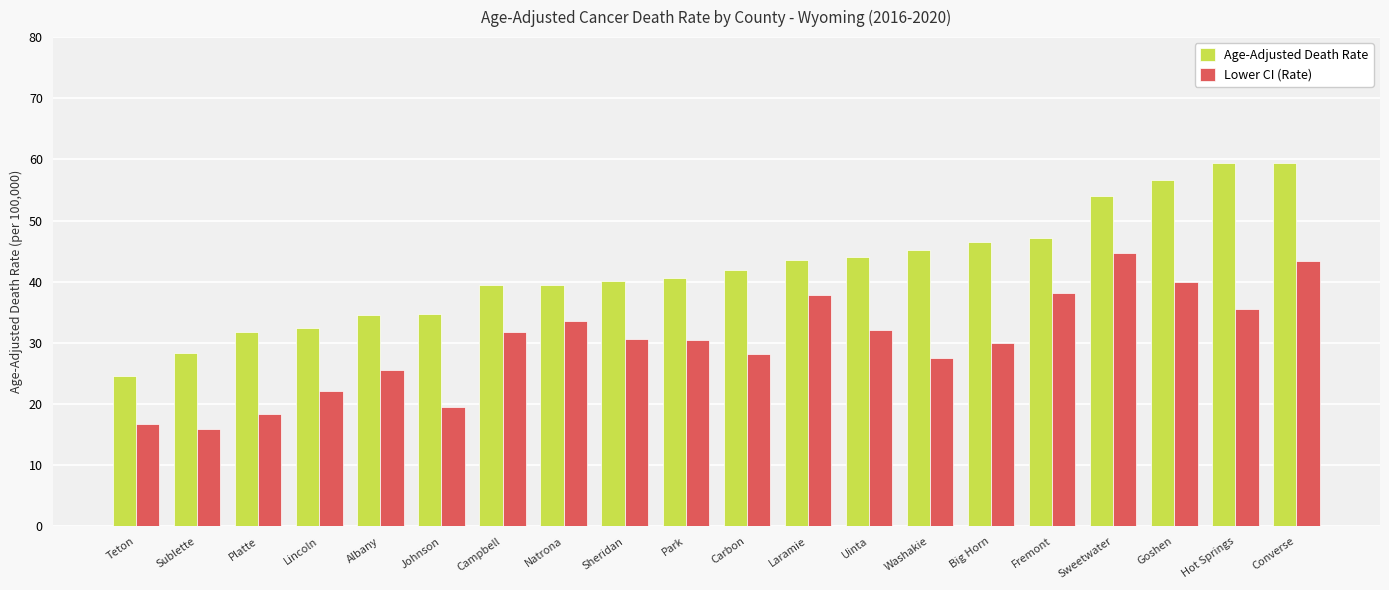

Read the Lower CI (Rate) value at Big Horn.

30.0